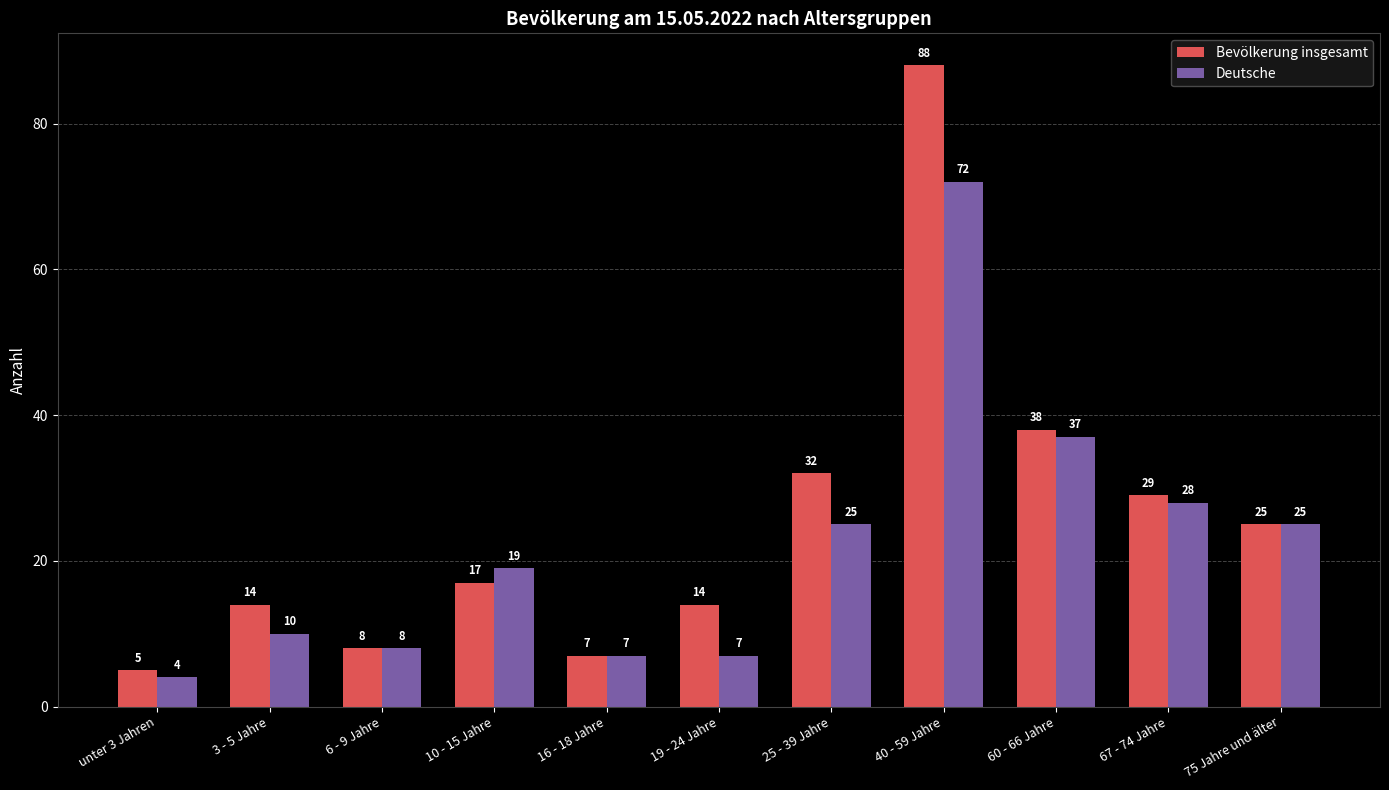

List the series in order of their peak value, highest first.

Bevölkerung insgesamt, Deutsche